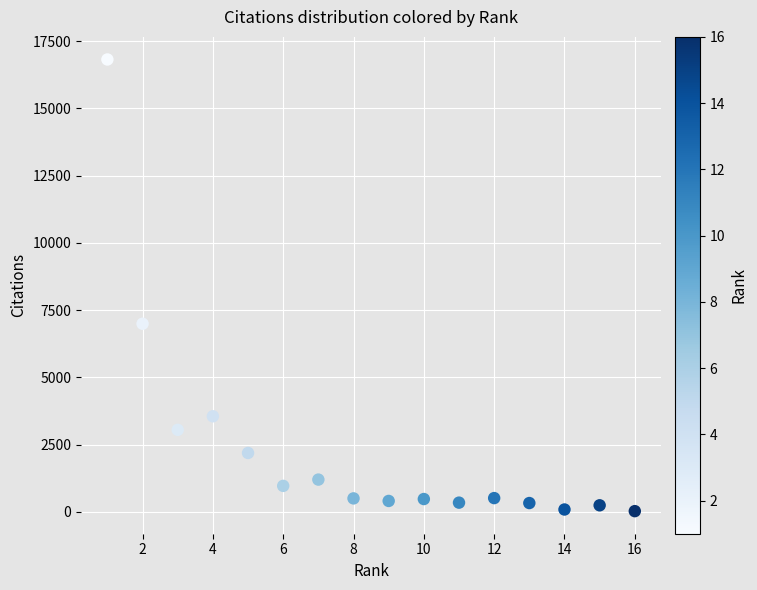

What is the range of Y values (max minus min)?

16793